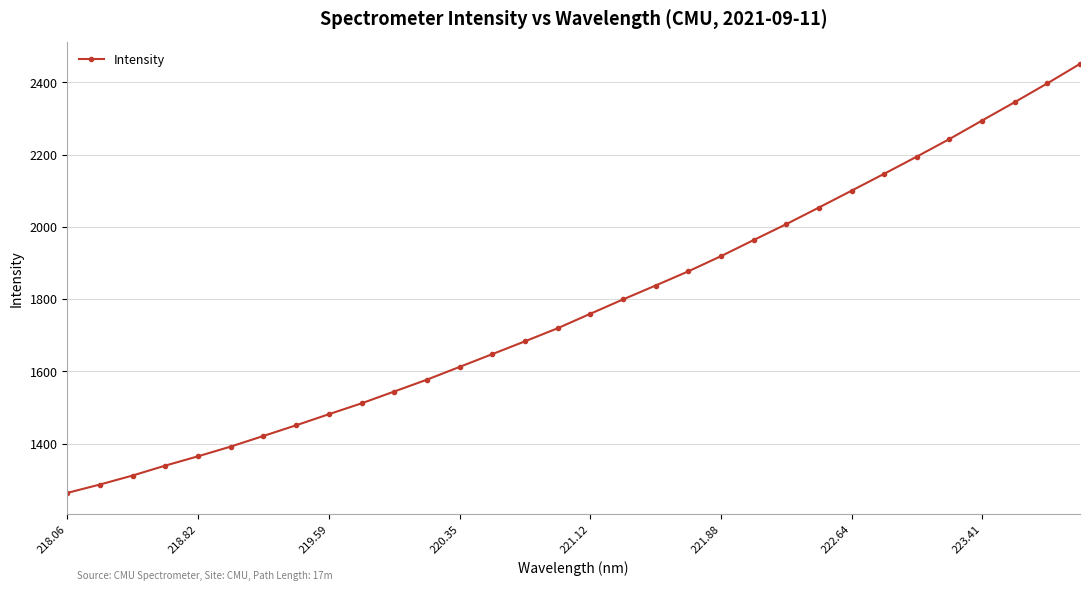

What is the difference between the maximum and minimum values?

1187.4